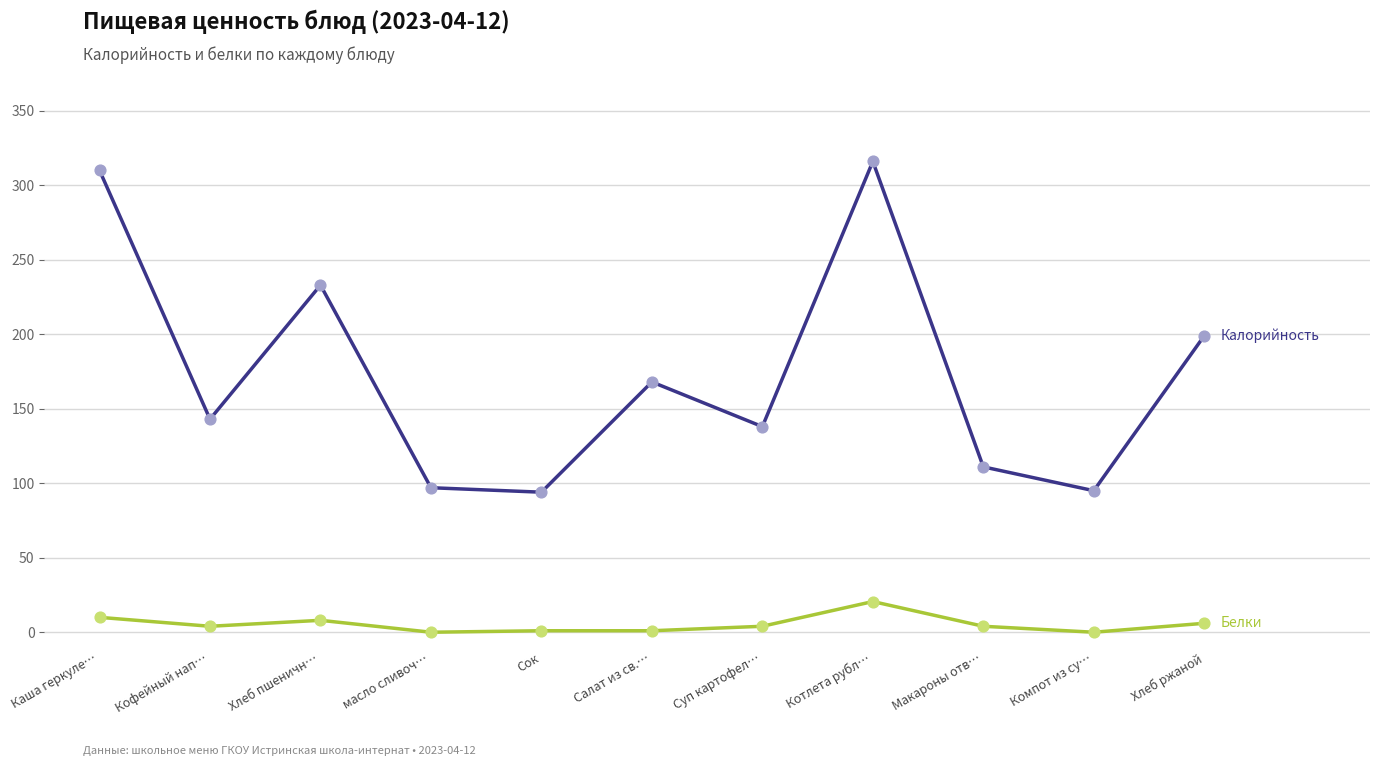

What is the total value across all series at Каша геркуле…?

320.0